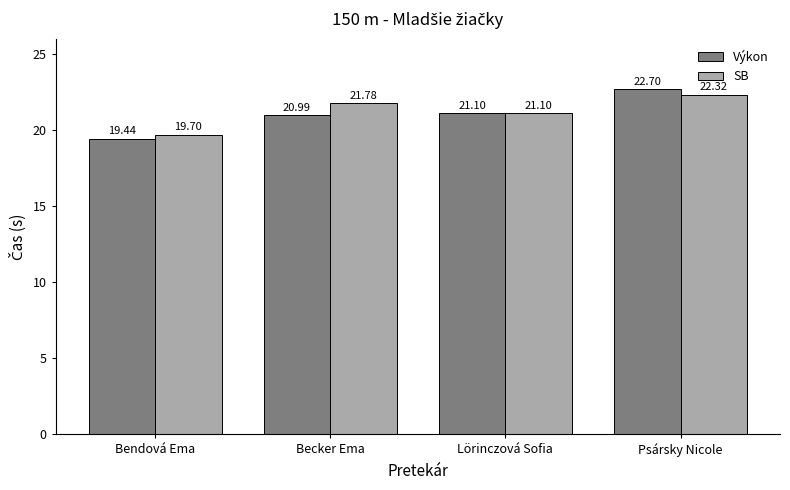

True or false: Výkon has a value of 21.0 at Becker Ema.

True